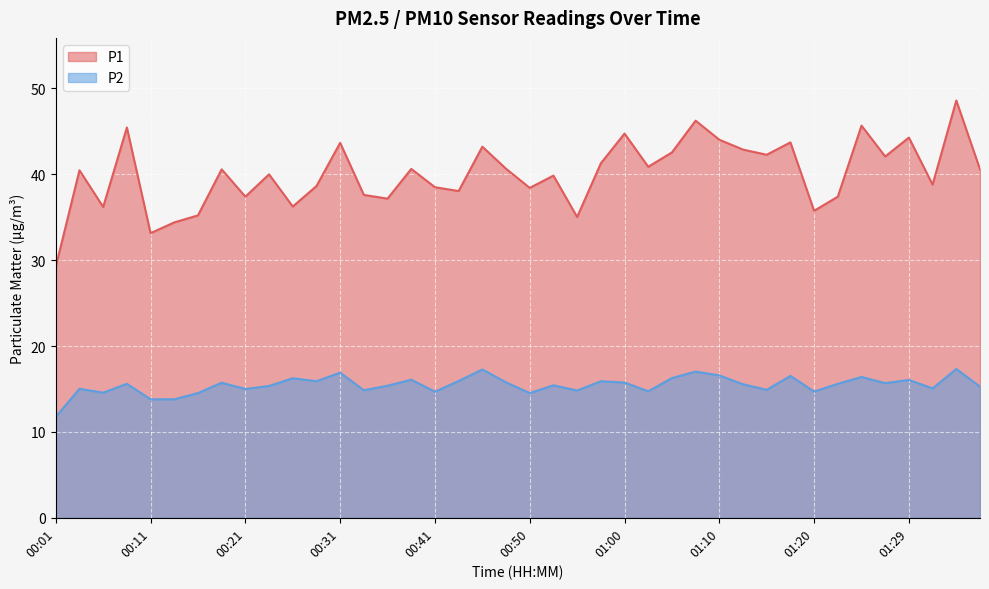

Which series has the largest range (max minus min)?

P1